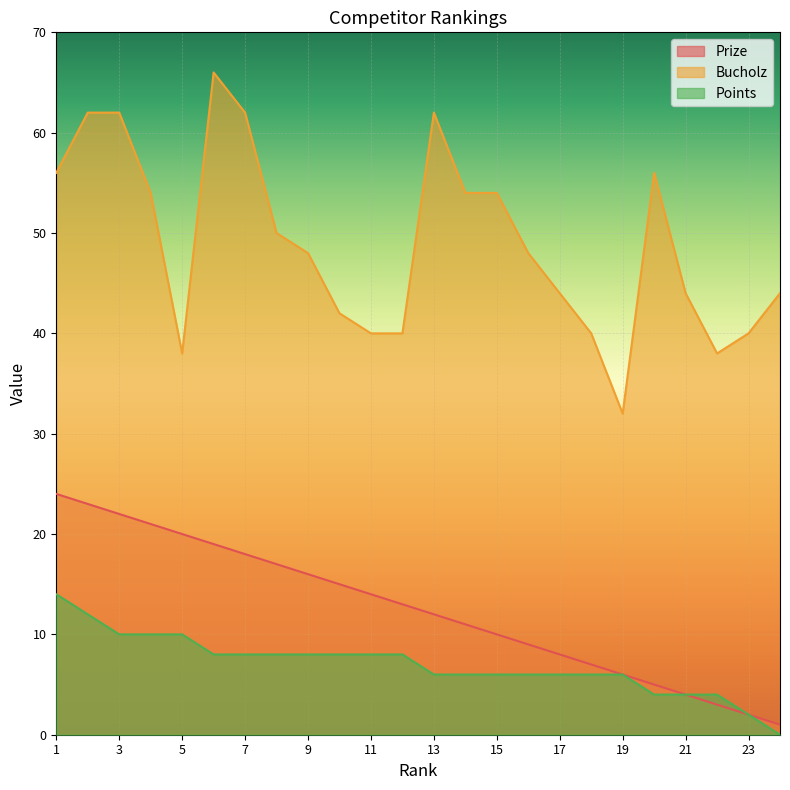

How many interior local valleys does the Bucholz series have?

3